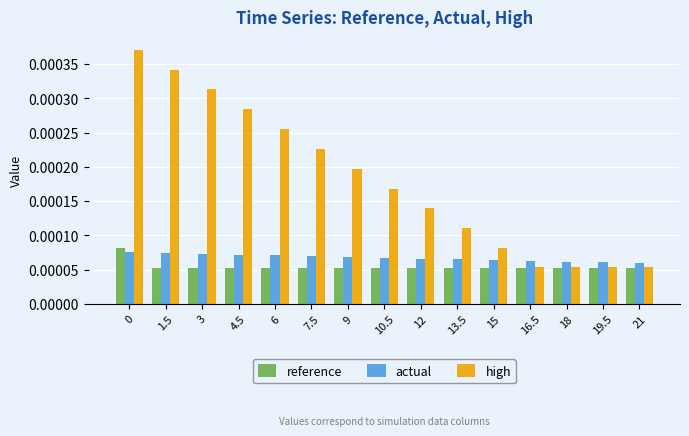

How many bars are there in total?

45